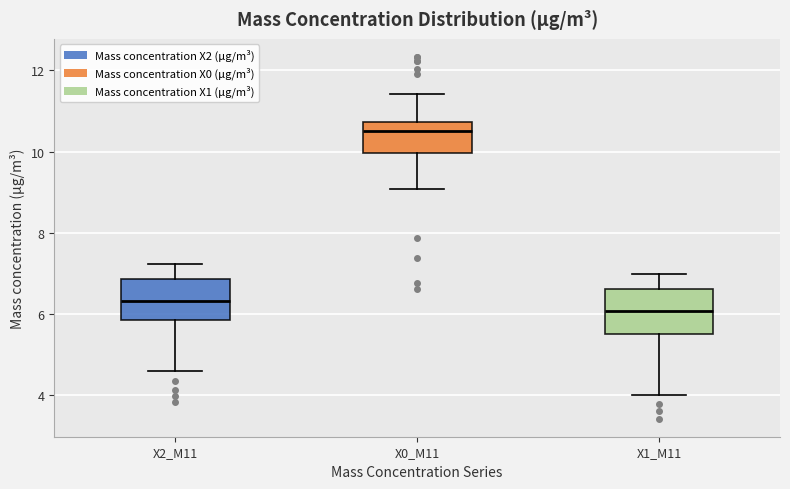

Reading left to right, transcribe this box plot: for each box, give where its median line is, the range the box spans, and where its two whiskers end, as read against the y-axis. The values are not printed on the chart, so give them approximately, as read against the axis.

X2_M11: median 6.4, box 5.8 to 6.8, whiskers 4.6 to 7.2
X0_M11: median 10.6, box 10.0 to 10.8, whiskers 9.0 to 11.4
X1_M11: median 6.0, box 5.6 to 6.6, whiskers 4.0 to 7.0